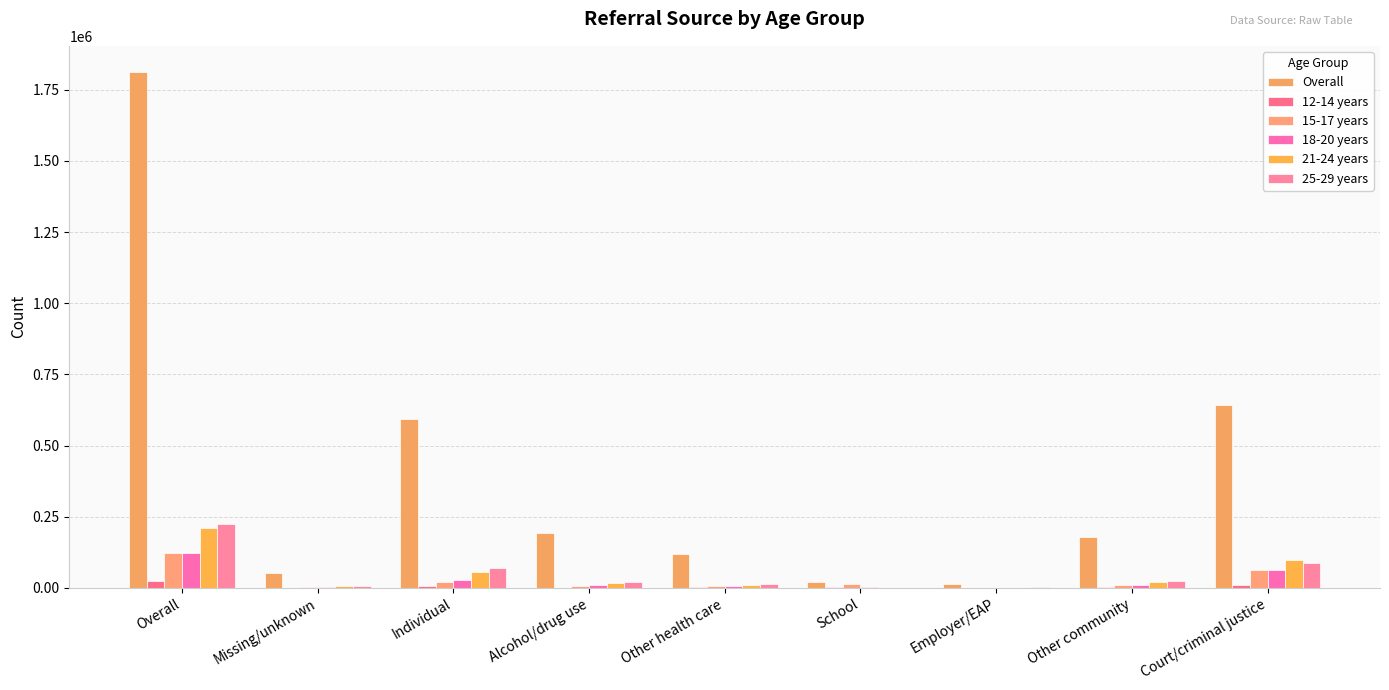

Which category has the highest value in the 25-29 years series?

Overall